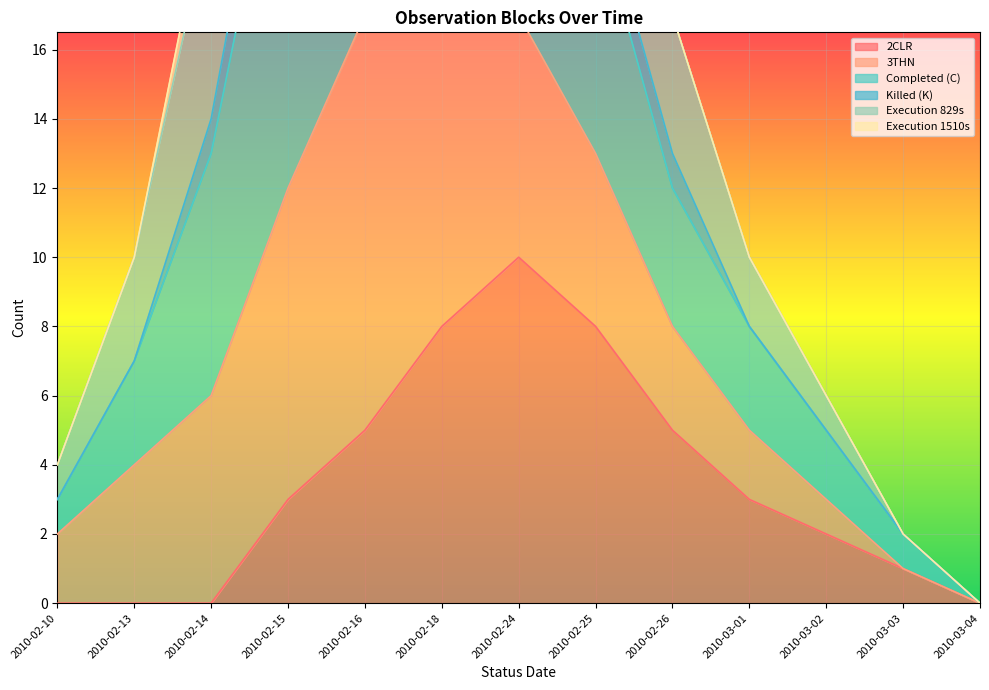

Where is Completed (C) nearest to the value 26?

2010-02-25